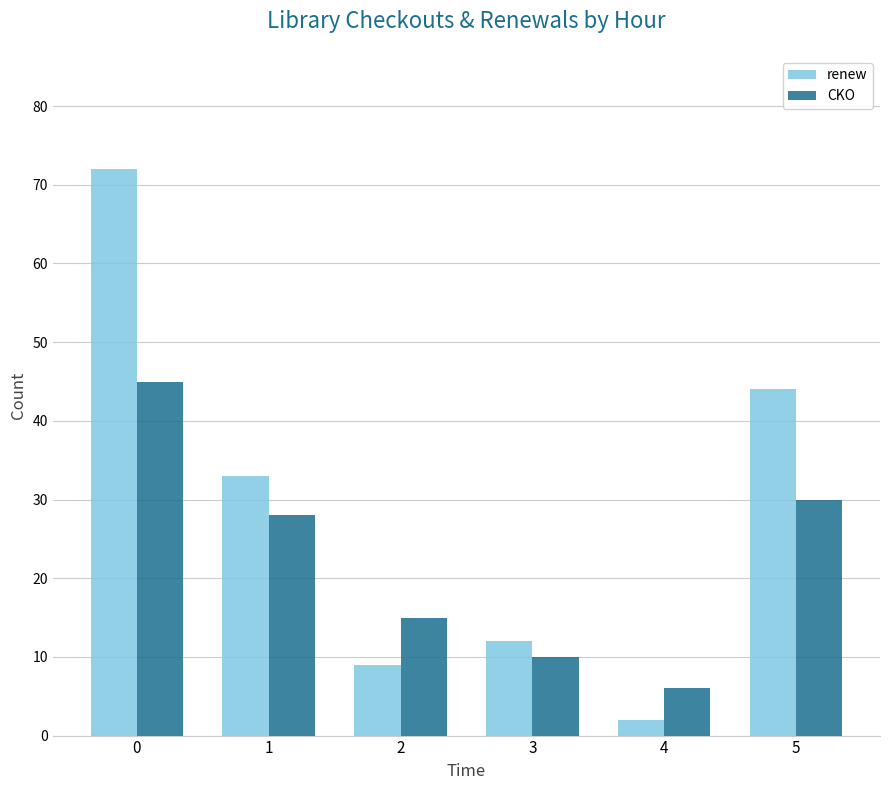

What is the average value of the renew series?

29